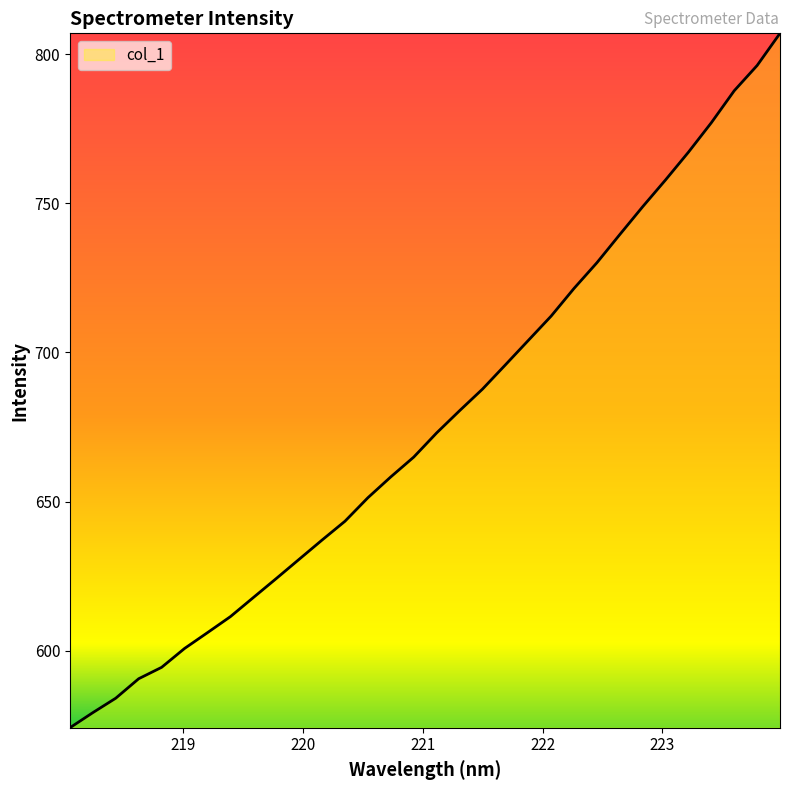

What is the smallest value displayed?

574.1